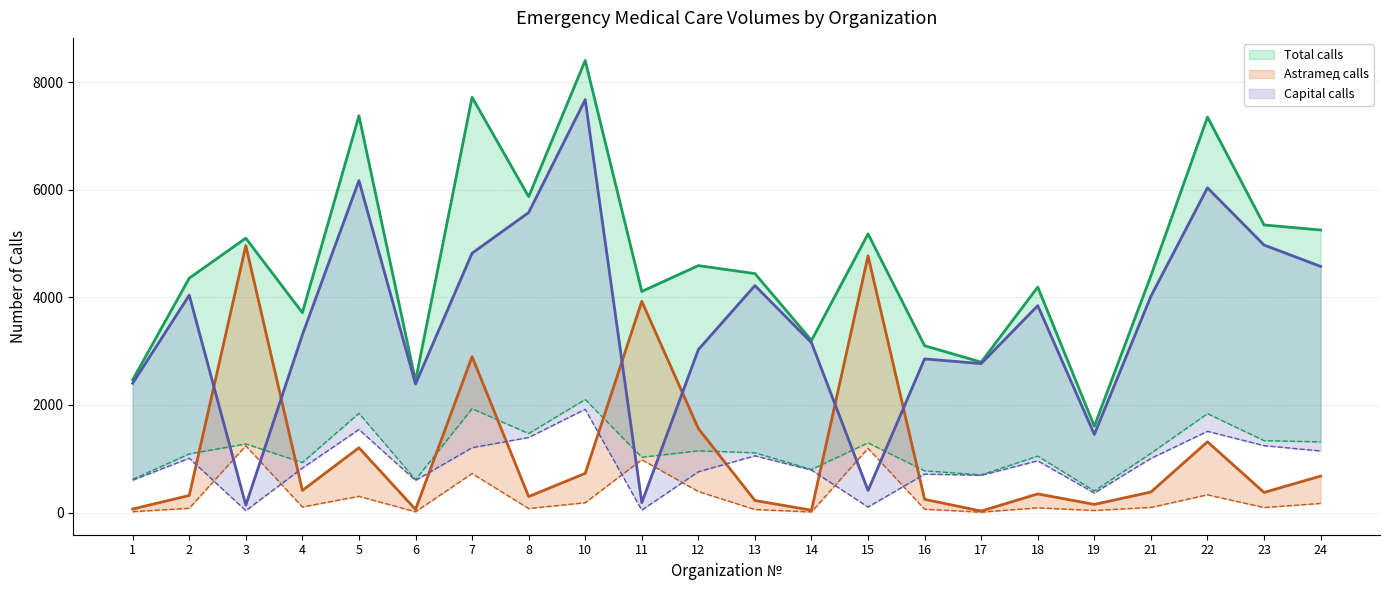

What is the difference between the Total calls values at 16 and 19?

1497